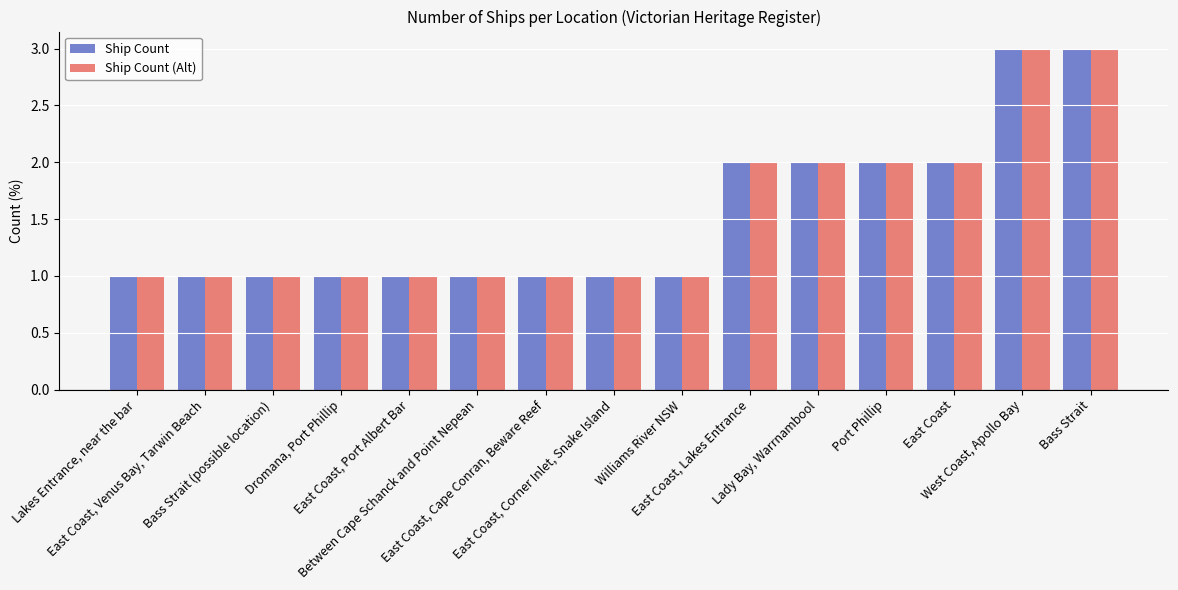

Does the chart contain any negative values?

No